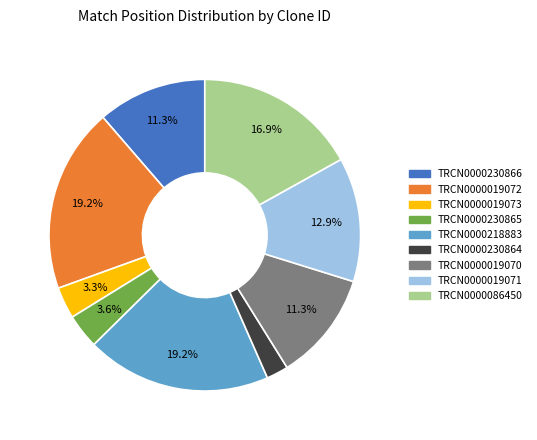

To the nearest percent, what is the combined percentage of TRCN0000019073 and TRCN0000230864?

6%